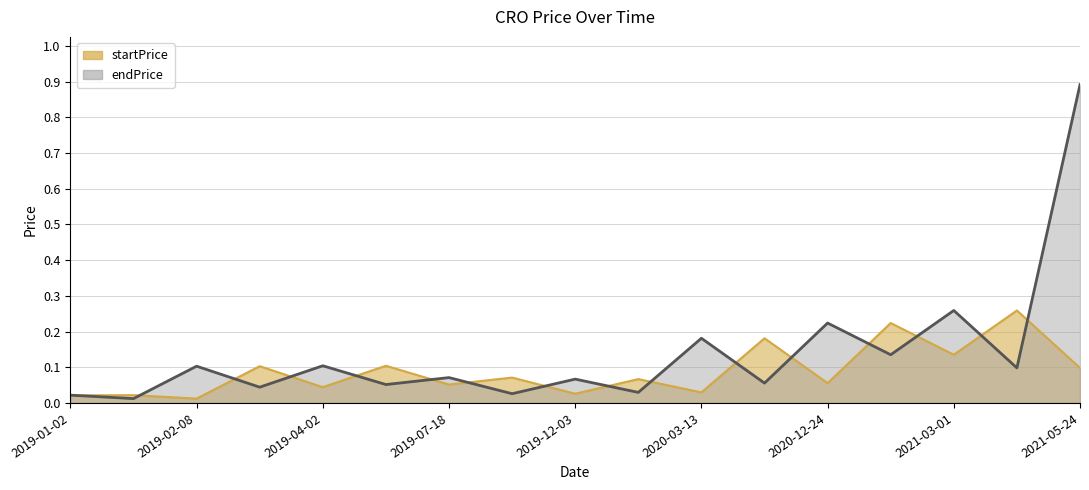

Which series ends up on top after the final intersection of endPrice and startPrice?

endPrice